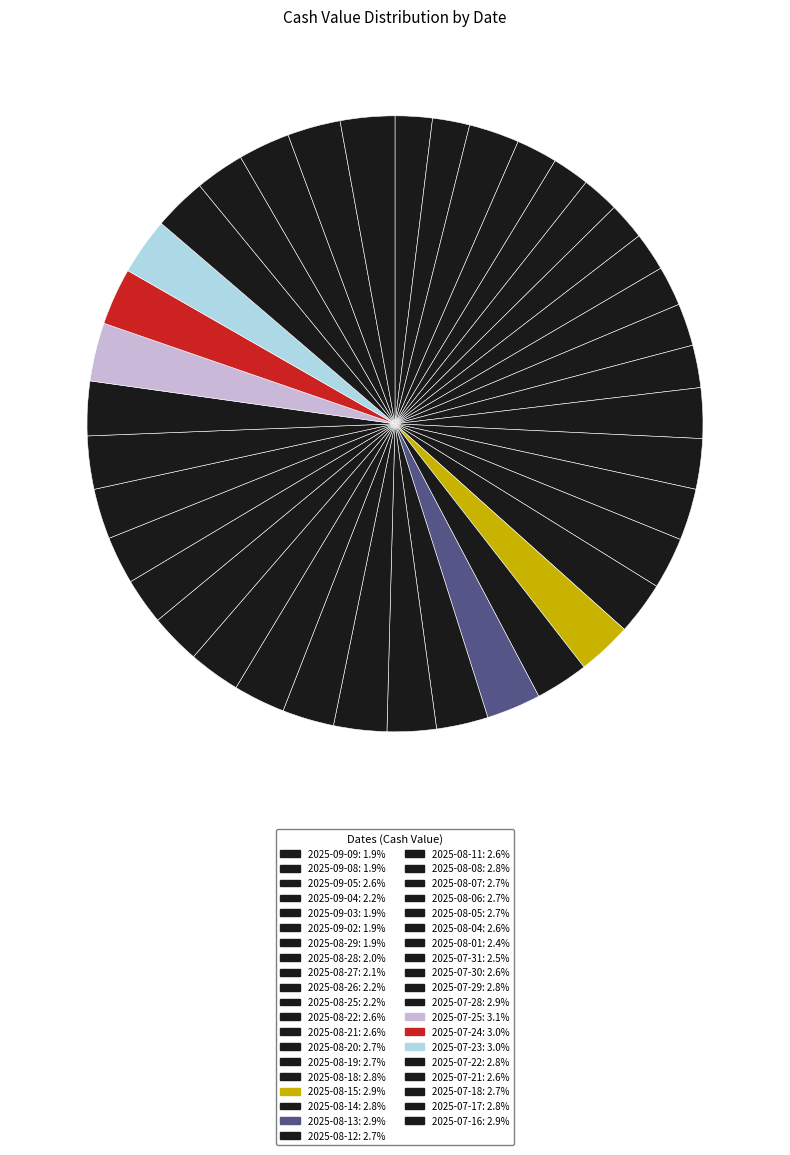

The 2025-07-16 slice represents 15% of the pie. True or false?

False